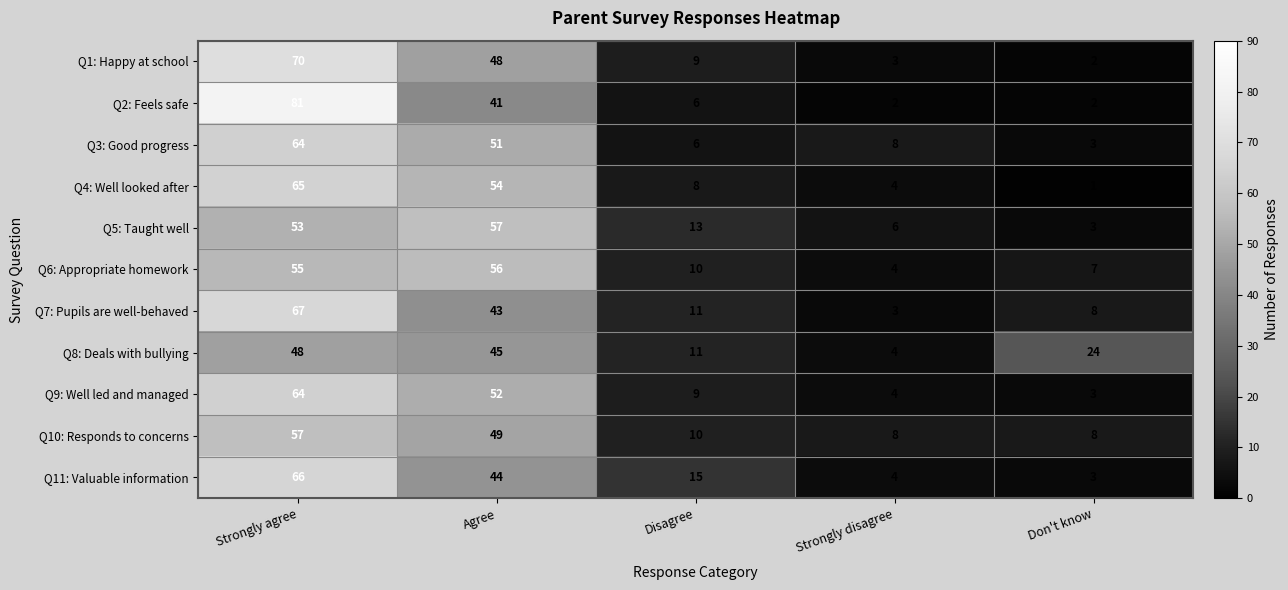

The Q4: Well looked after series shows 1 at Don't know. True or false?

True